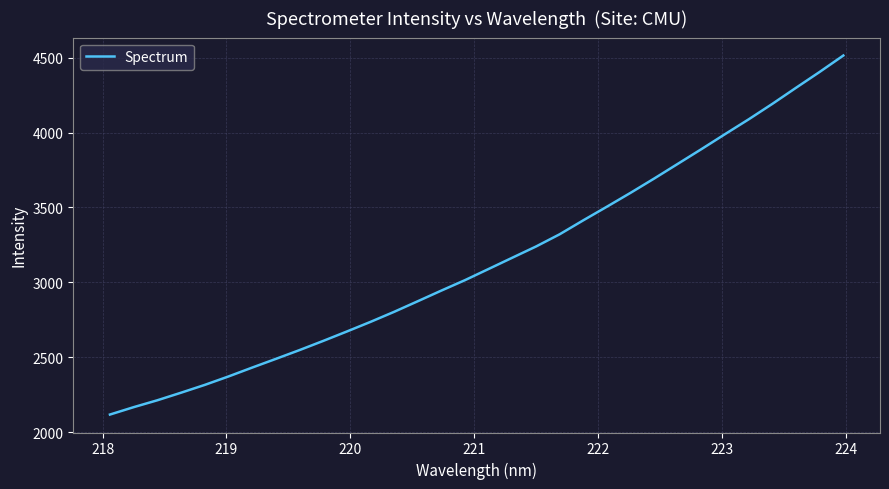

What is the minimum value shown in the chart?

2118.3